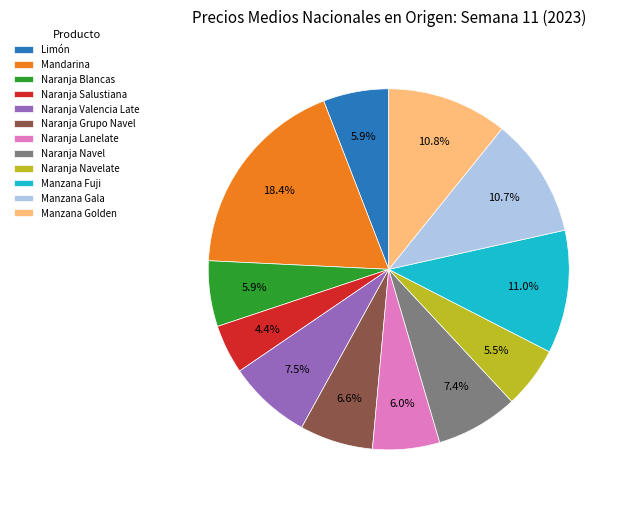

True or false: Naranja Blancas accounts for 12% of the total.

False